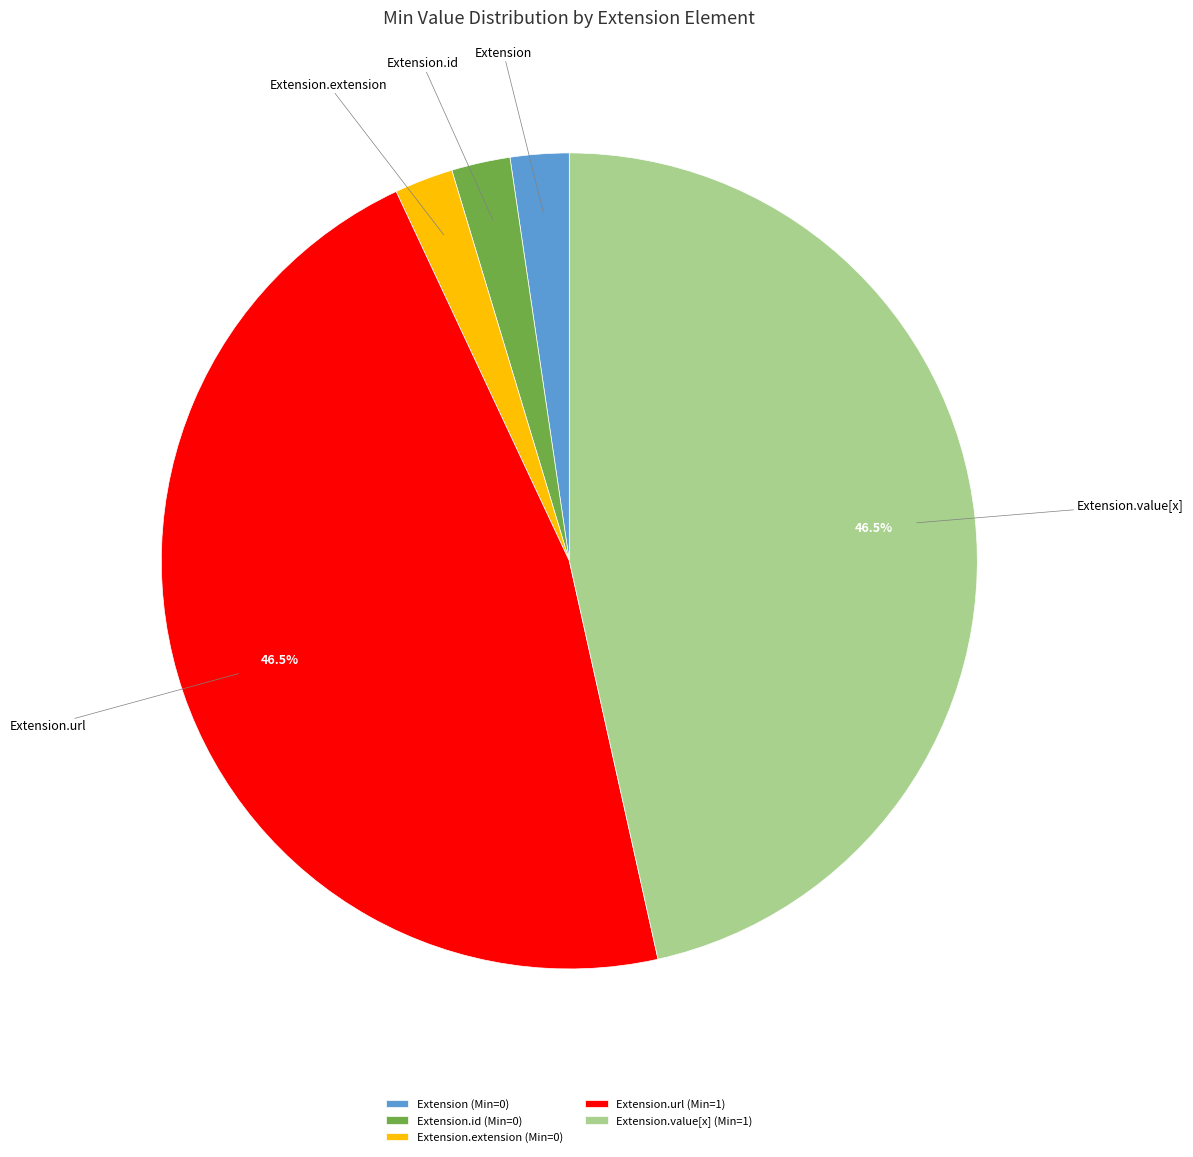

Is there a majority slice in this chart?

No